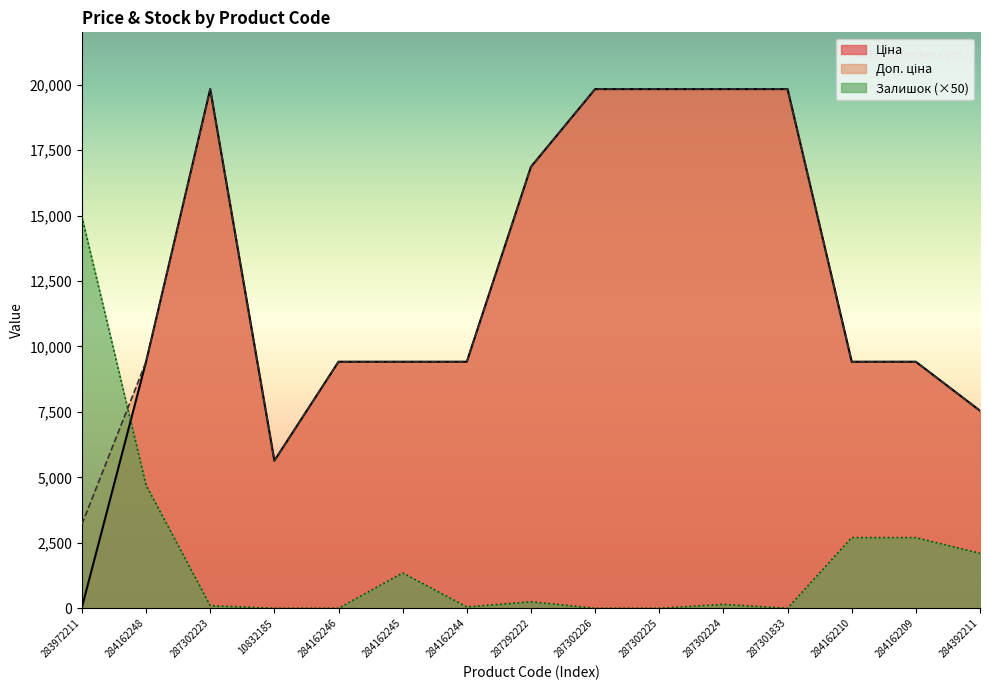

True or false: Ціна and Доп. ціна cross at least once.

False